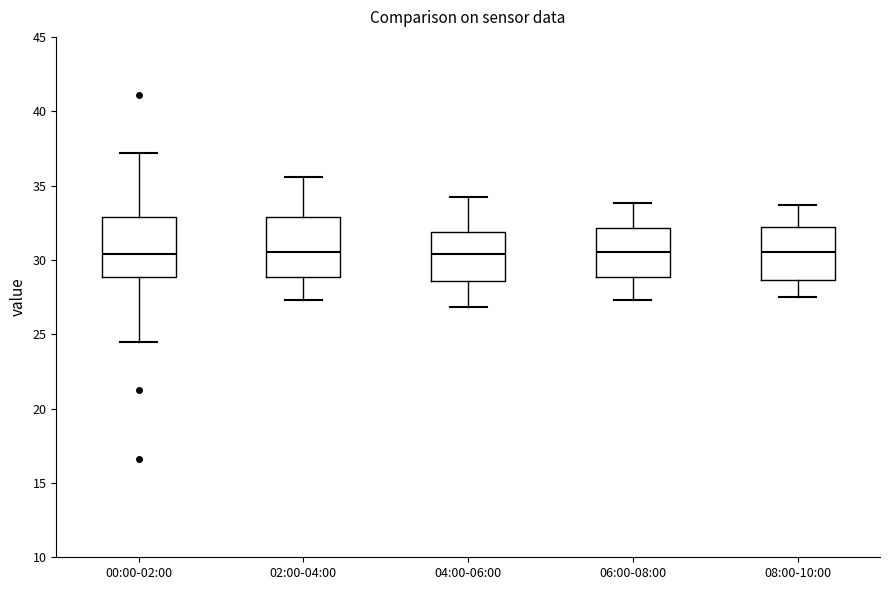

Reading left to right, read every box against the y-axis: the position of its median line, the range the box covers, and the ends of its whiskers. The values are not printed on the chart, so give them approximately, as read against the axis.

00:00-02:00: median 30.5, box 29.0 to 33.0, whiskers 24.5 to 37.0
02:00-04:00: median 30.5, box 29.0 to 33.0, whiskers 27.5 to 35.5
04:00-06:00: median 30.5, box 28.5 to 32.0, whiskers 27.0 to 34.0
06:00-08:00: median 30.5, box 29.0 to 32.0, whiskers 27.5 to 34.0
08:00-10:00: median 30.5, box 28.5 to 32.0, whiskers 27.5 to 33.5